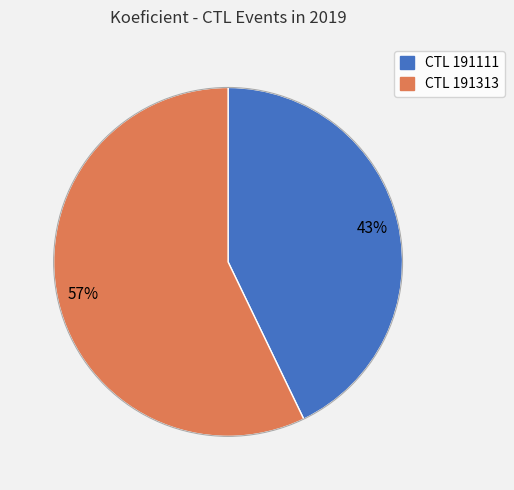

To the nearest percent, what is the average slice percentage?

50%